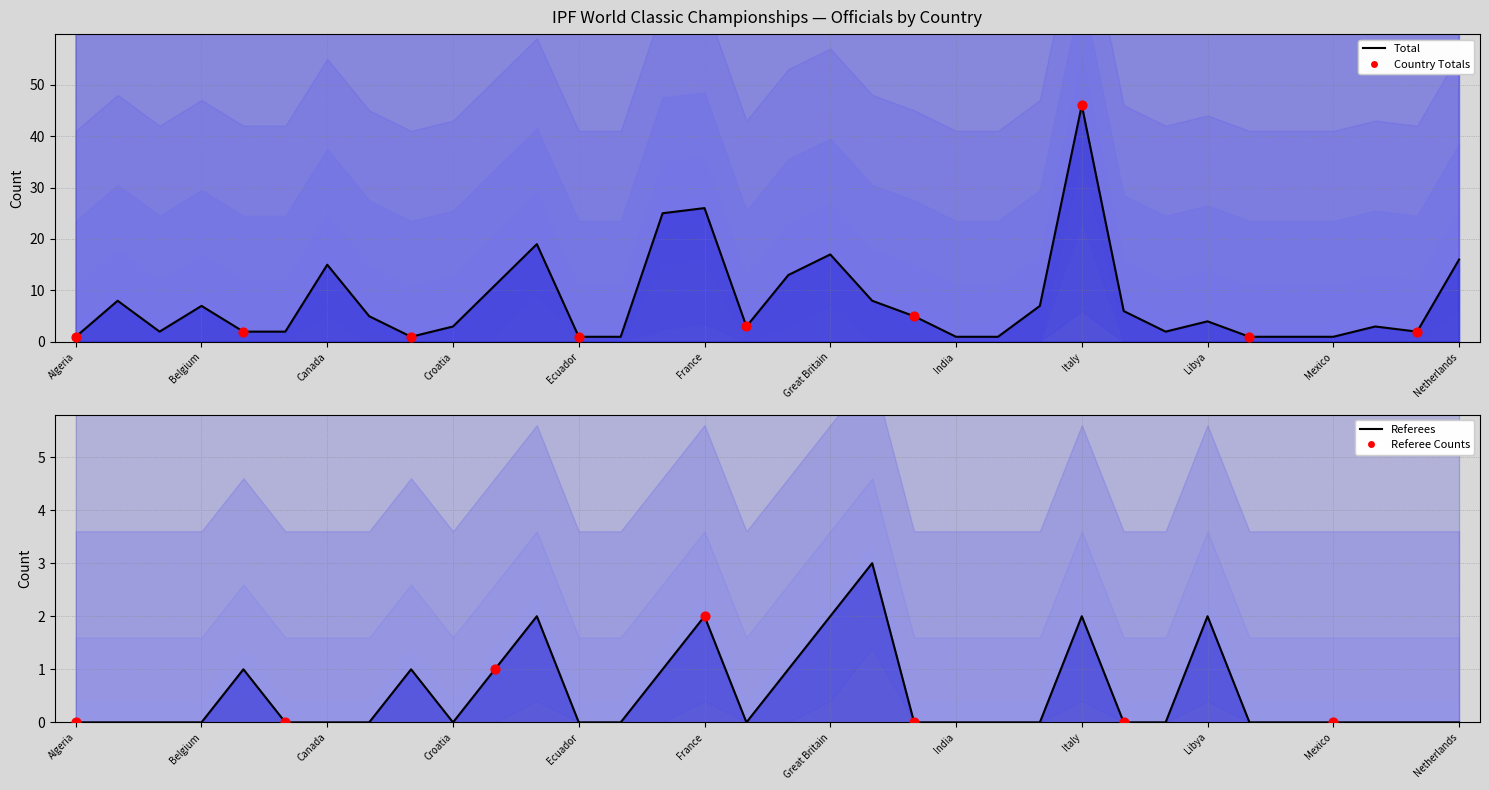

Which series has the widest spread of Y values?

Officials